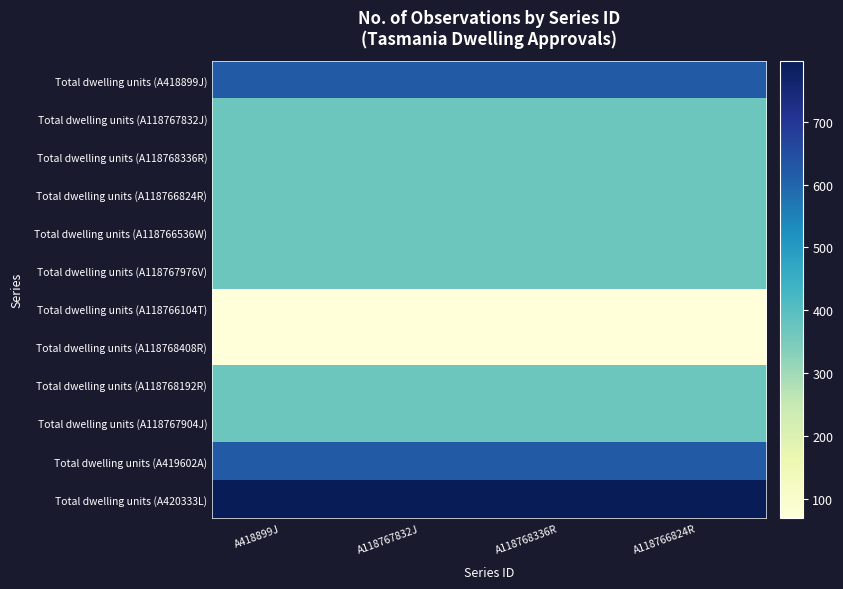

Reading left to right, transcribe all the data shown in this chart.

Total dwelling units (A418899J): A418899J=622	A118767832J=622	A118768336R=622	A118766824R=622
Total dwelling units (A118767832J): A418899J=370	A118767832J=370	A118768336R=370	A118766824R=370
Total dwelling units (A118768336R): A418899J=370	A118767832J=370	A118768336R=370	A118766824R=370
Total dwelling units (A118766824R): A418899J=370	A118767832J=370	A118768336R=370	A118766824R=370
Total dwelling units (A118766536W): A418899J=370	A118767832J=370	A118768336R=370	A118766824R=370
Total dwelling units (A118767976V): A418899J=370	A118767832J=370	A118768336R=370	A118766824R=370
Total dwelling units (A118766104T): A418899J=70	A118767832J=70	A118768336R=70	A118766824R=70
Total dwelling units (A118768408R): A418899J=70	A118767832J=70	A118768336R=70	A118766824R=70
Total dwelling units (A118768192R): A418899J=370	A118767832J=370	A118768336R=370	A118766824R=370
Total dwelling units (A118767904J): A418899J=370	A118767832J=370	A118768336R=370	A118766824R=370
Total dwelling units (A419602A): A418899J=622	A118767832J=622	A118768336R=622	A118766824R=622
Total dwelling units (A420333L): A418899J=796	A118767832J=796	A118768336R=796	A118766824R=796